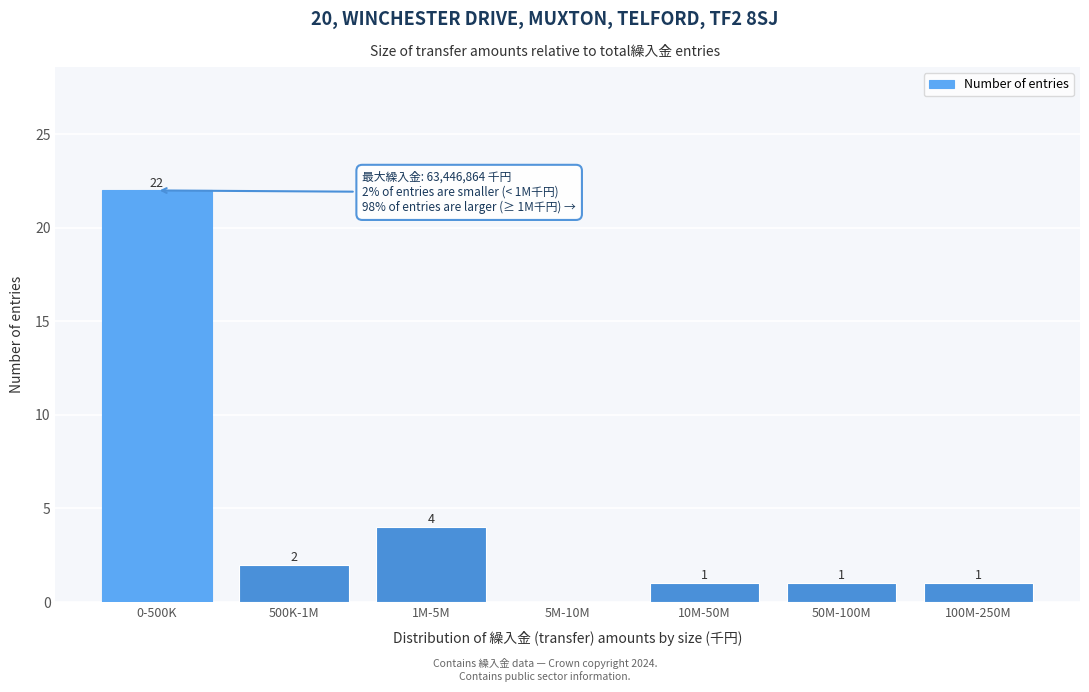

Reading right to left, transcribe all the data shown in this chart.

100M-250M=1	50M-100M=1	10M-50M=1	5M-10M=0	1M-5M=4	500K-1M=2	0-500K=22